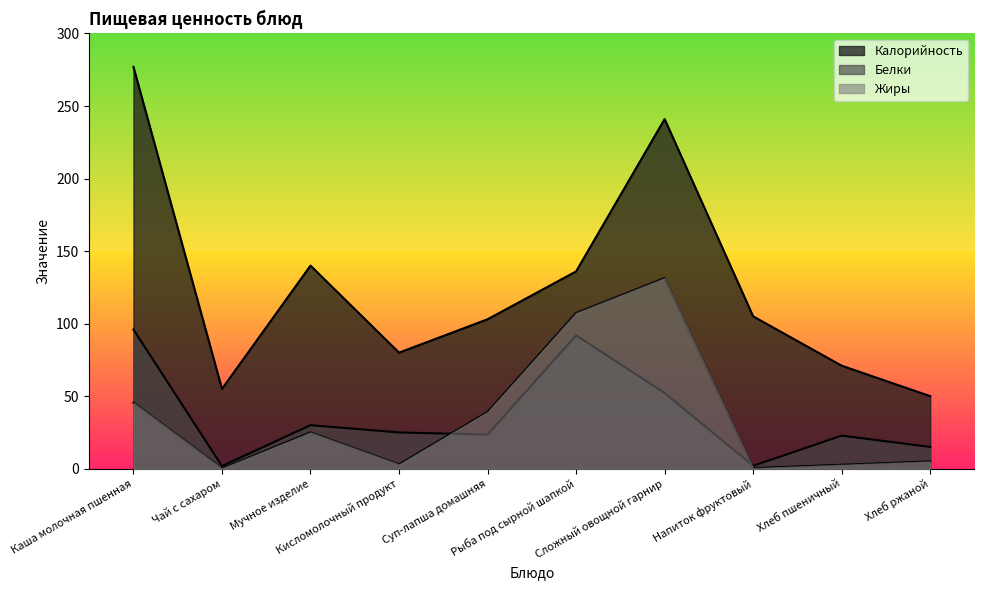

Reading right to left, extract all data points from this chart.

Калорийность: 50.0	71.0	105.0	241.0	136.0	103.0	80.0	140.0	55.0	277.0
Белки: 15.0	22.8	2.0	52.2	91.9	23.5	25.0	30.0	1.8	96.0
Жиры: 5.0	2.7	0.4	131.4	107.3	39.1	3.0	25.0	0.2	45.5